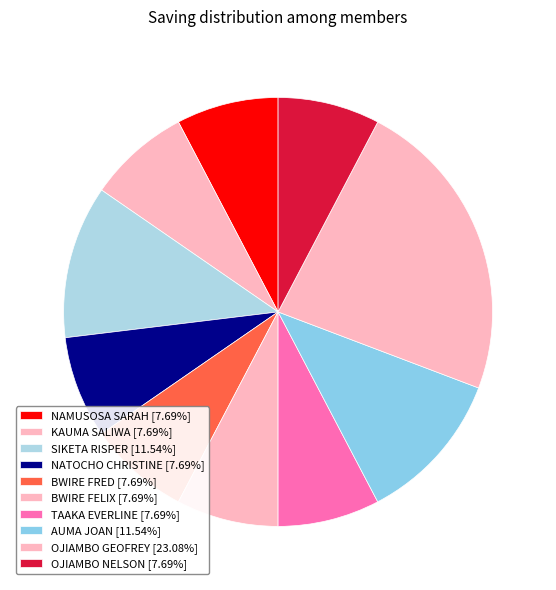

To the nearest percent, what is the difference between the NATOCHO CHRISTINE and OJIAMBO GEOFREY slice percentages?

15%